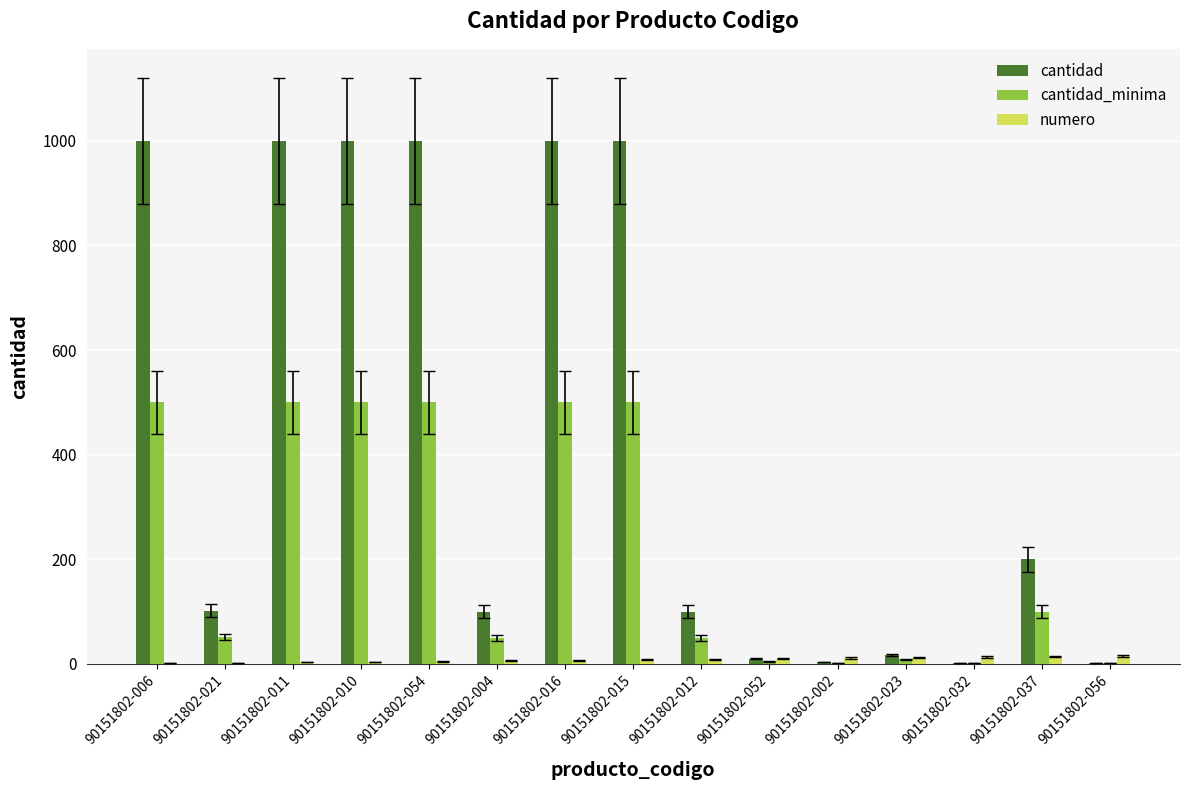

Between 90151802-015 and 90151802-002, which series saw the biggest shift?

cantidad